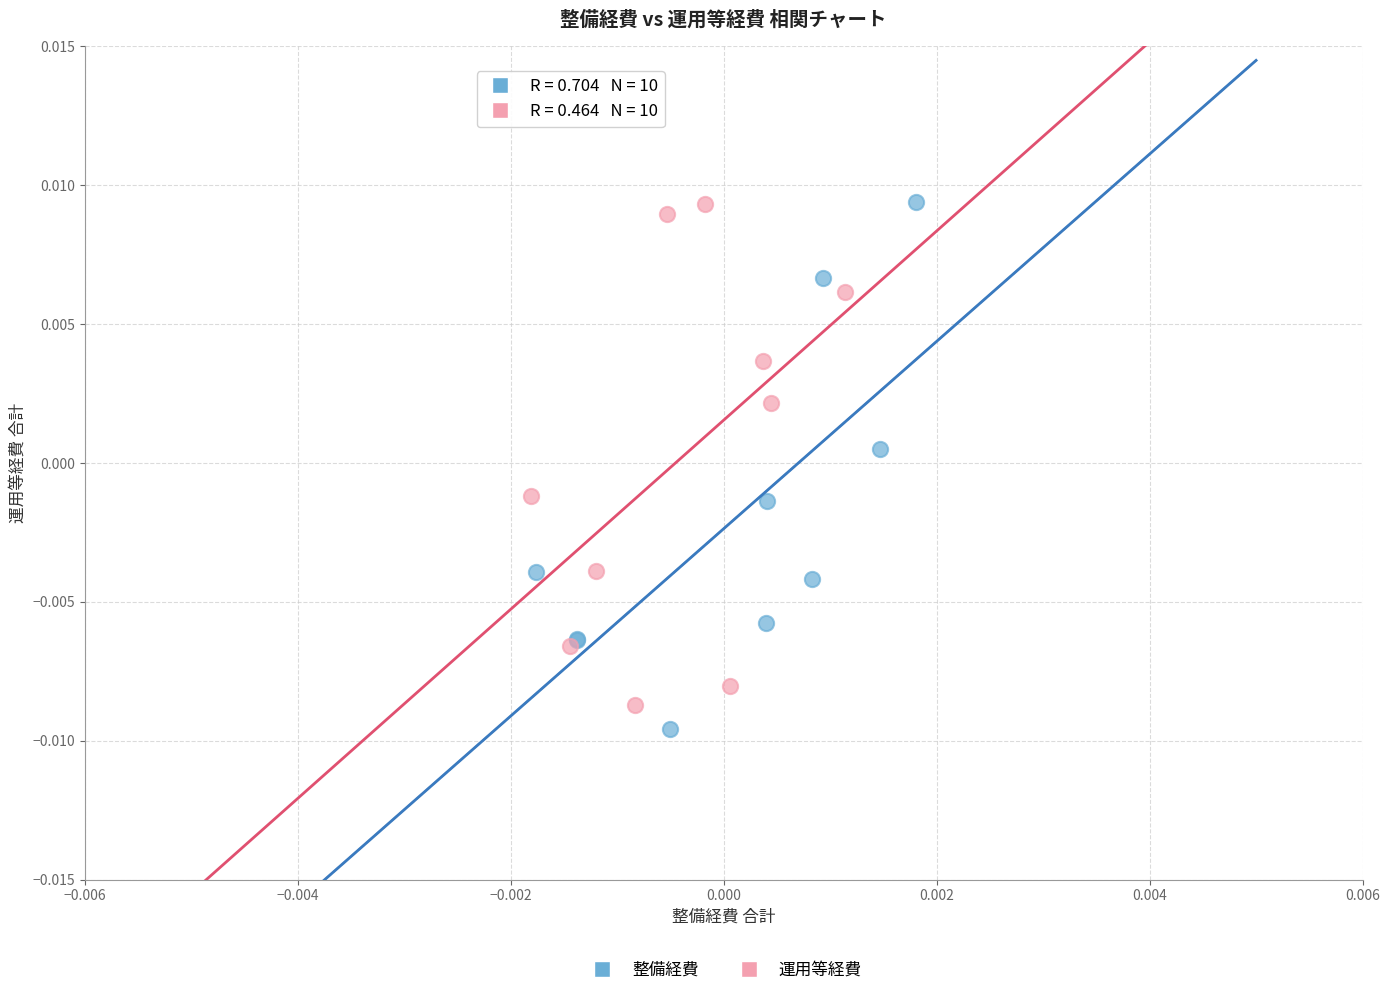

What are all the series names shown in the legend?

整備経費, 運用等経費